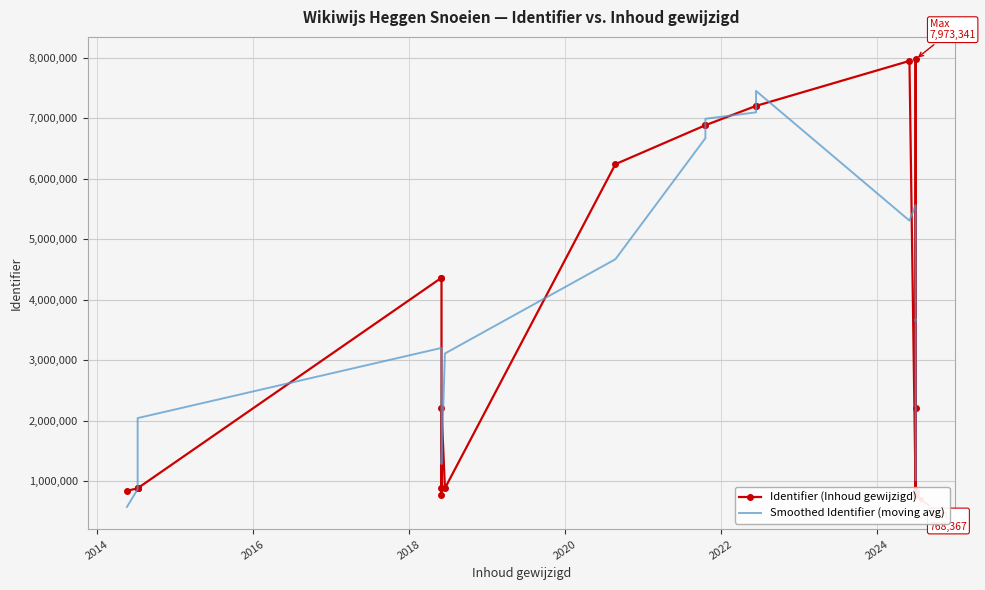

In Smoothed Identifier (moving avg), how many points are lower than both neighbors (excluding endpoints)?

3